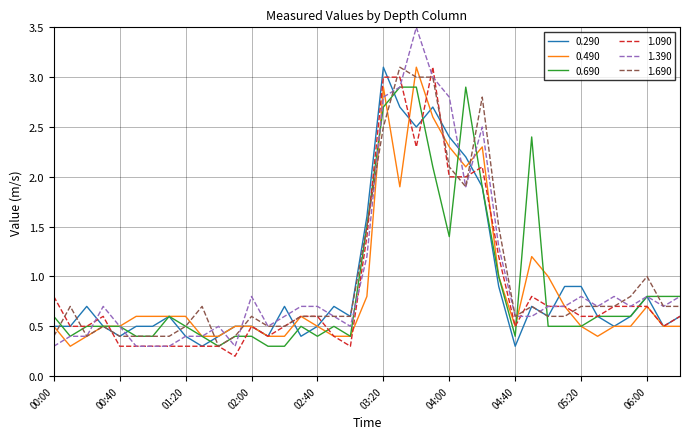

Which series has the widest spread of values?

1.390